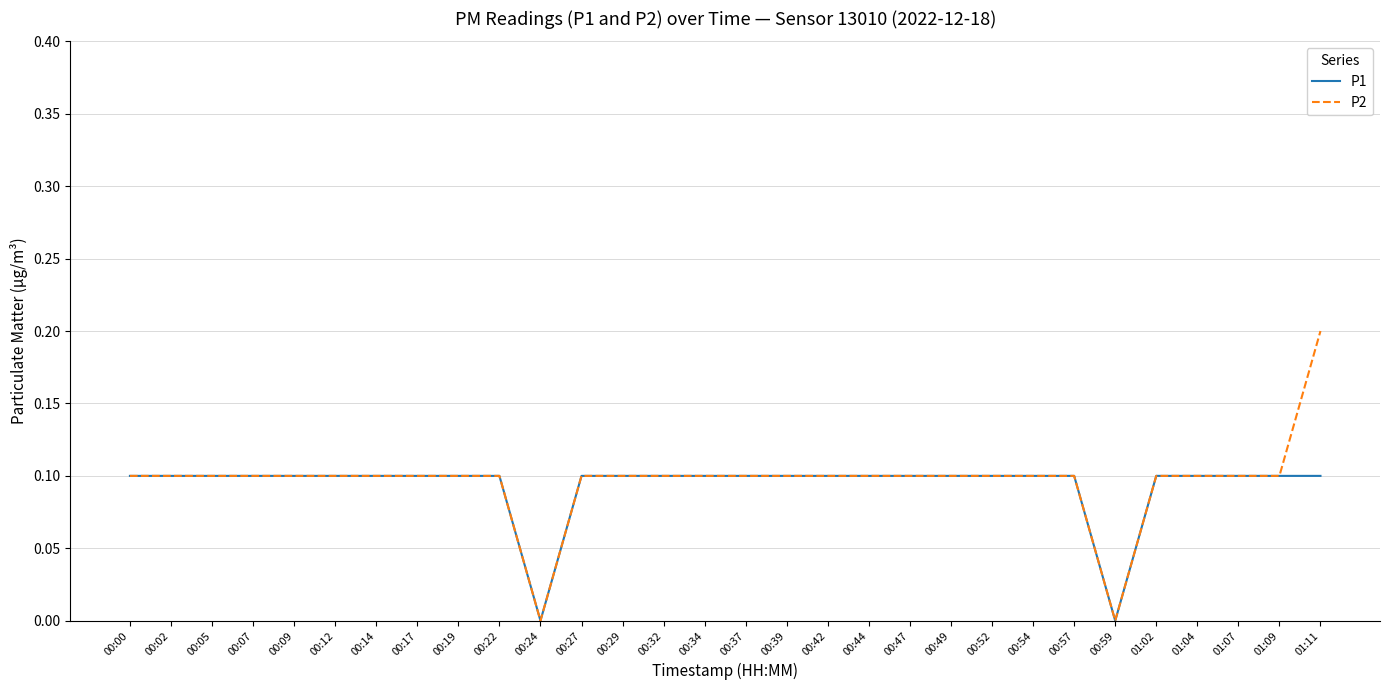

Which series has the largest total across all categories?

P2